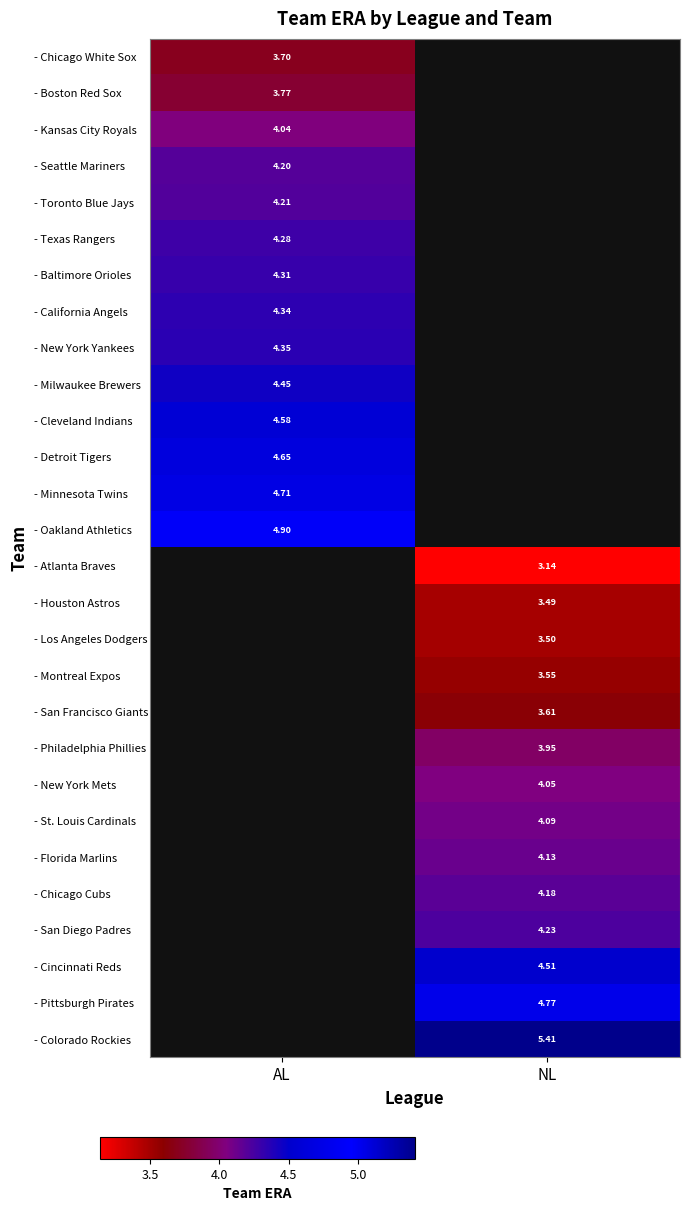

The value of - Texas Rangers at AL is 1.6. True or false?

False